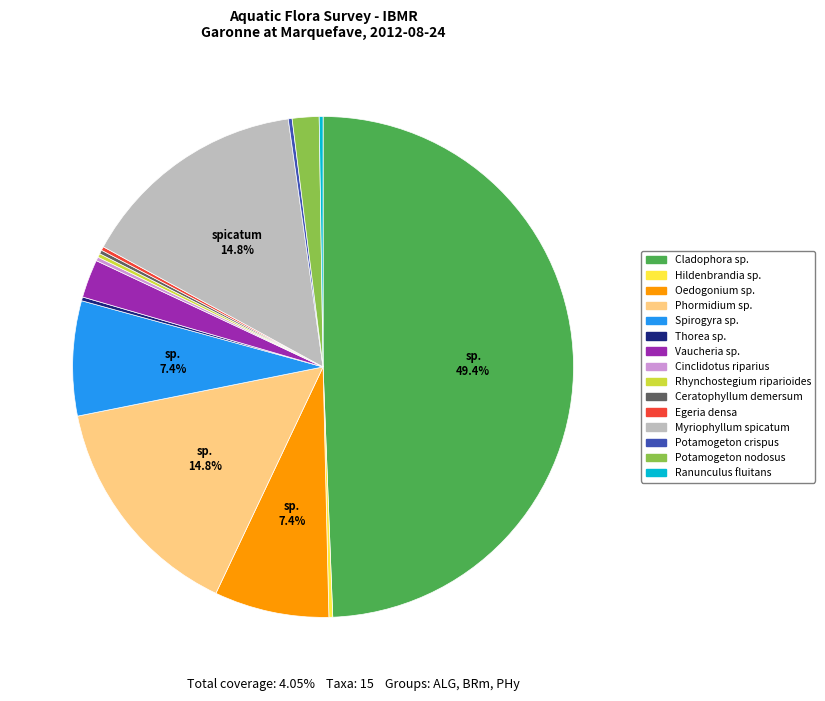

Approximately how many times larger is the value at Phormidium sp. compared to Cladophora sp.?

0.3